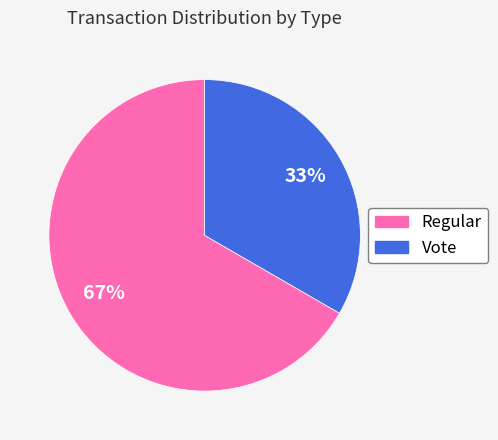

What is the largest slice in the pie chart?

Regular